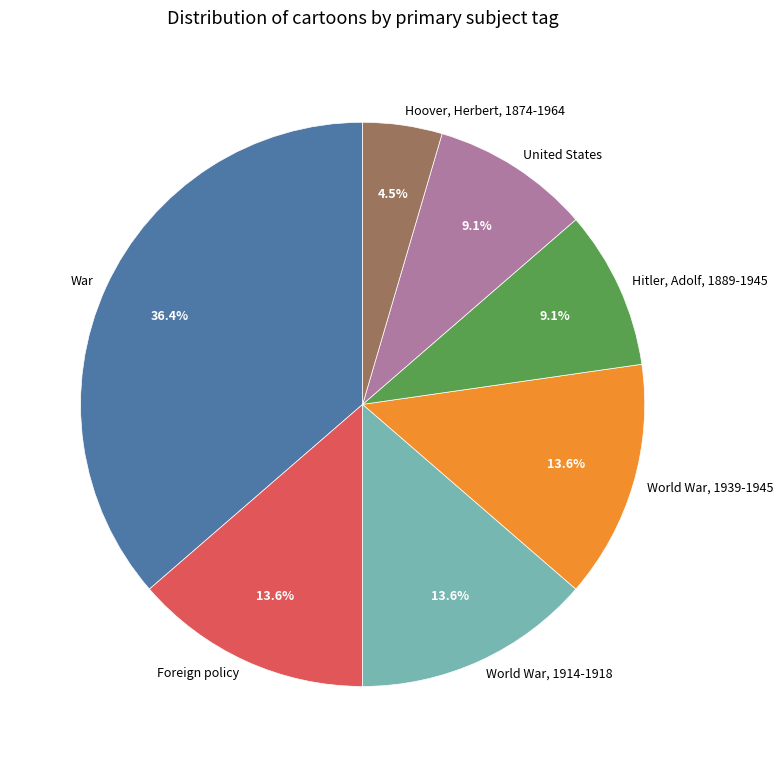

Is there a majority slice in this chart?

No